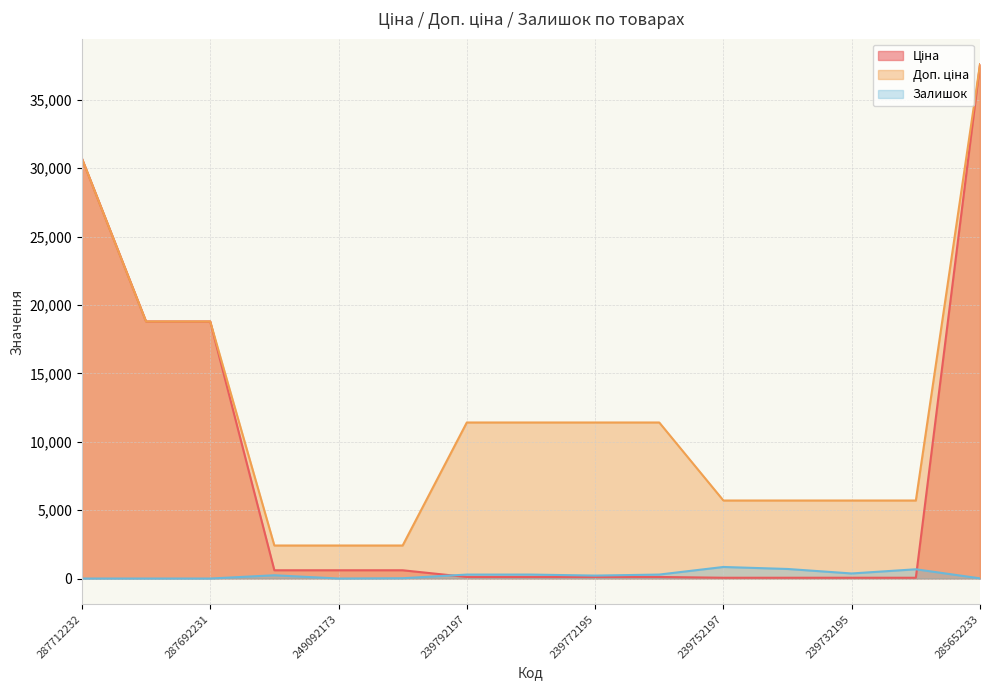

True or false: Доп. ціна and Залишок cross at least once.

False